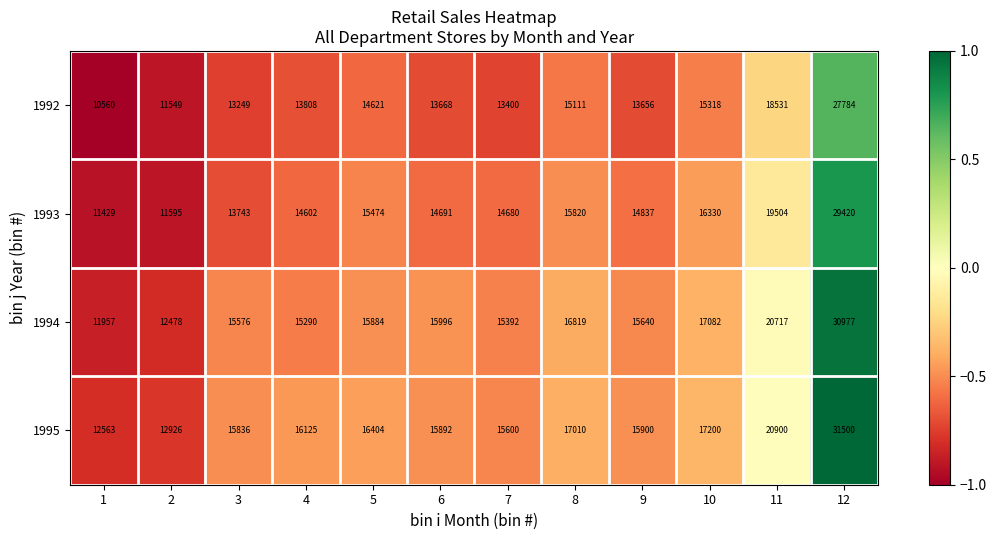

Which category has the highest value across all series?

12